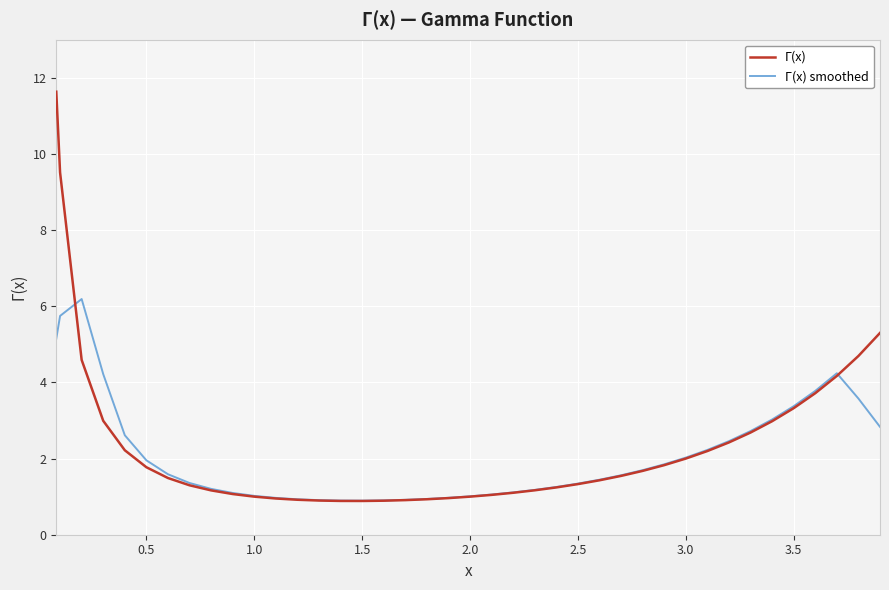

Which series has the widest spread of values?

Γ(x)